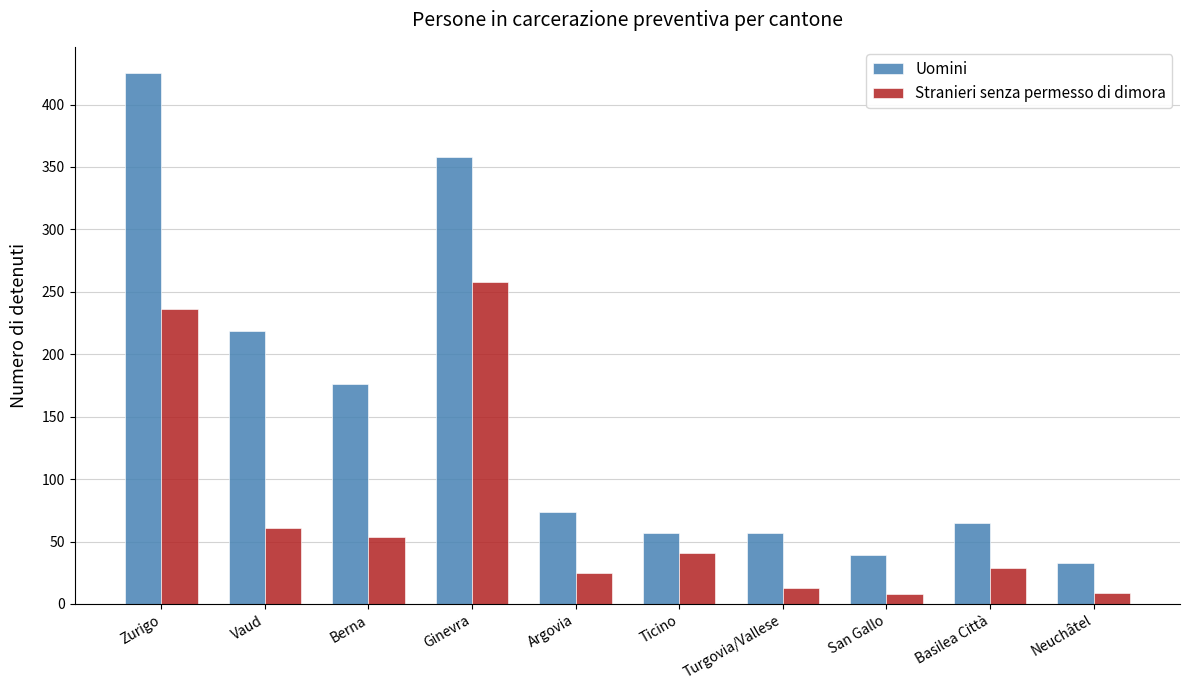

What is the average value of the Uomini series?

150